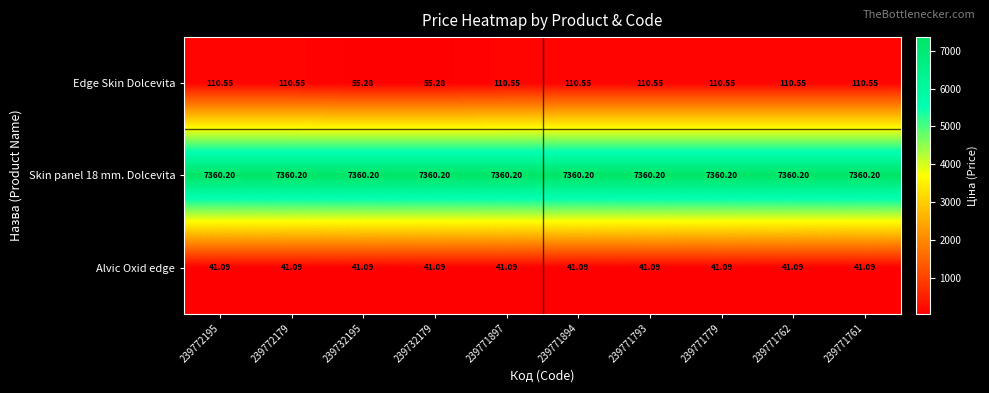

Which series changed the most between 239732195 and 239771762?

Edge Skin Dolcevita